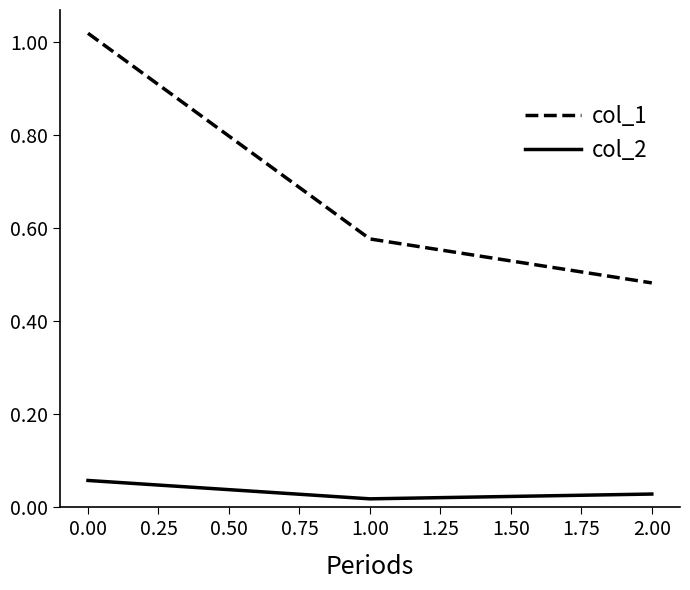

Rank the series at 0.00 from lowest to highest value.

col_2, col_1